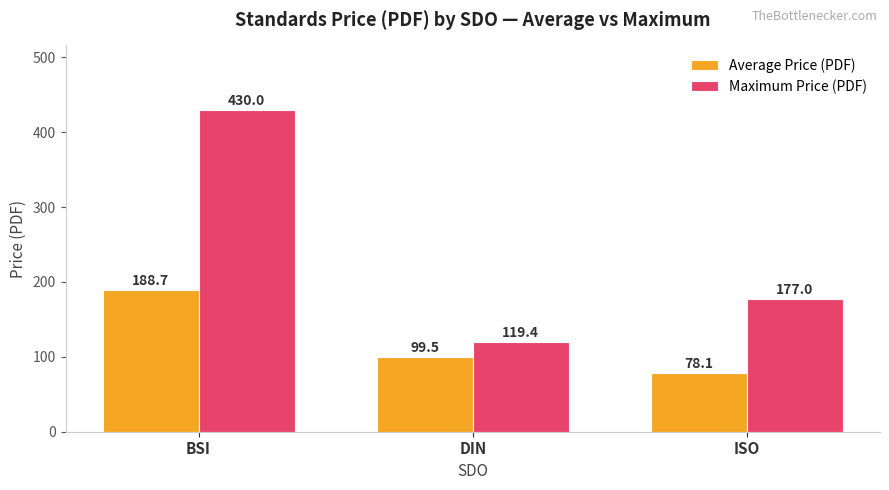

What position from the right is DIN?

2